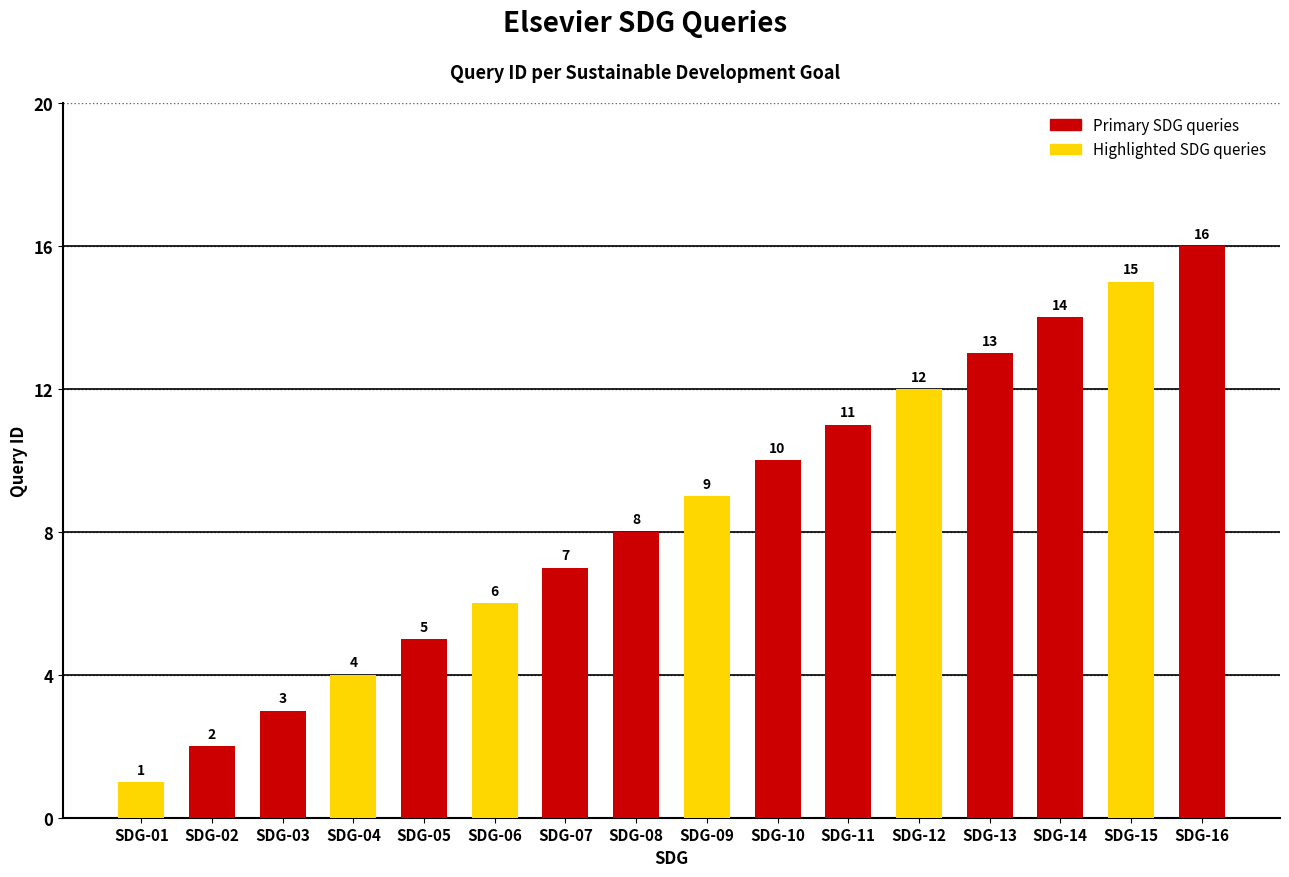

What is the greatest value displayed?

16